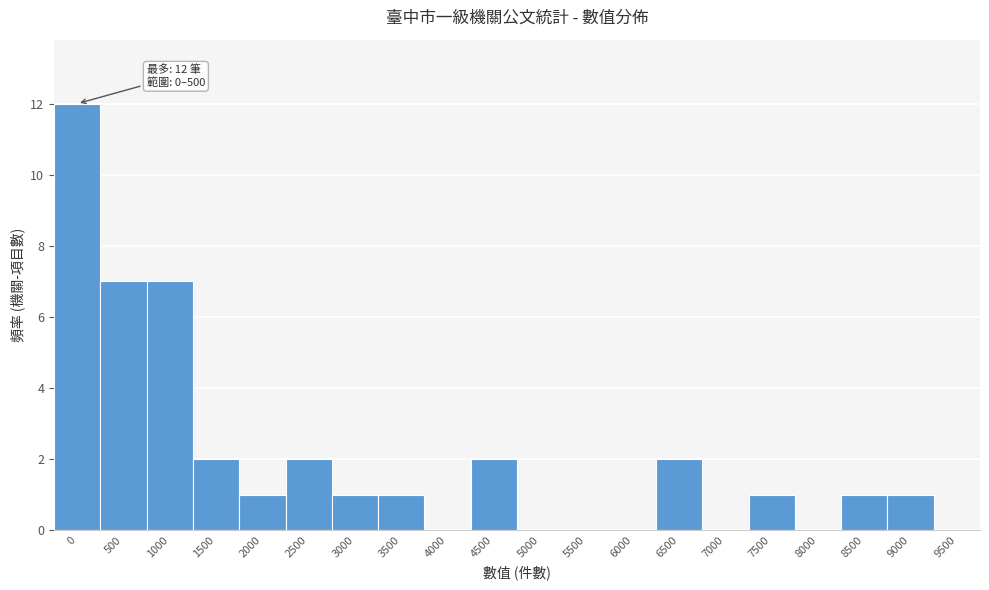

Reading left to right, transcribe all the data shown in this chart.

0=12	500=7	1000=7	1500=2	2000=1	2500=2	3000=1	3500=1	4000=0	4500=2	5000=0	5500=0	6000=0	6500=2	7000=0	7500=1	8000=0	8500=1	9000=1	9500=0